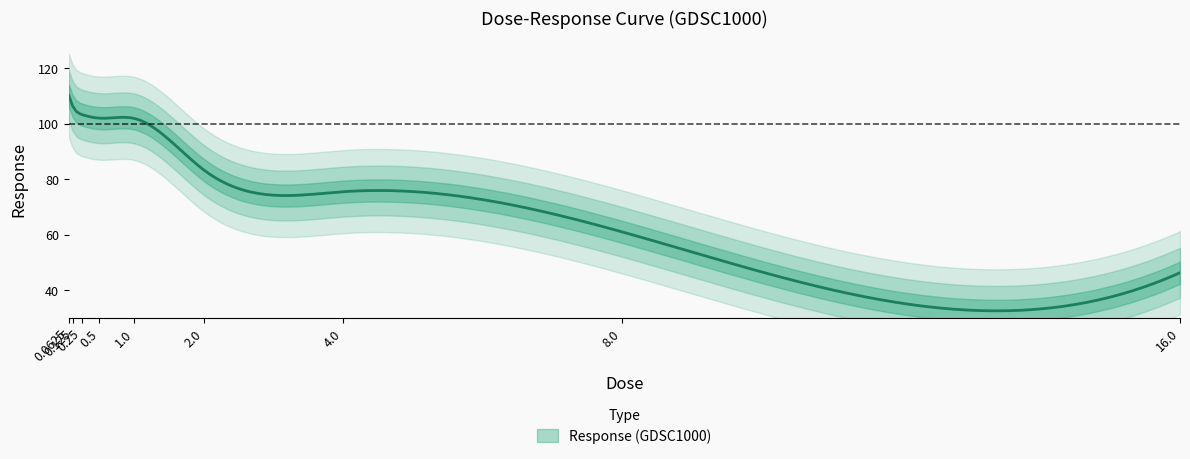

True or false: the data has more than 1 interior local peaks.

False